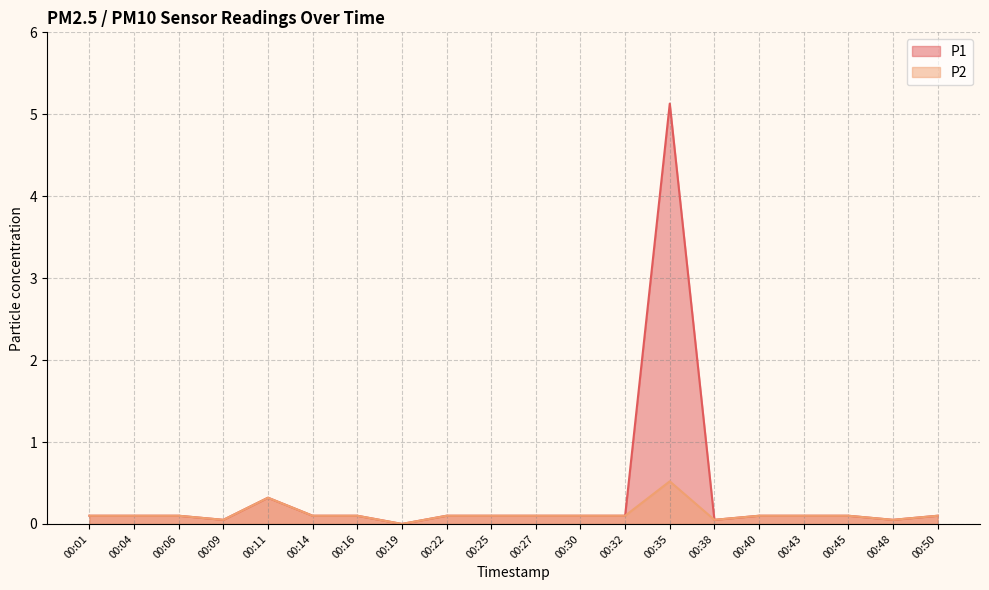

At which category is the sum across all series the highest?

00:35